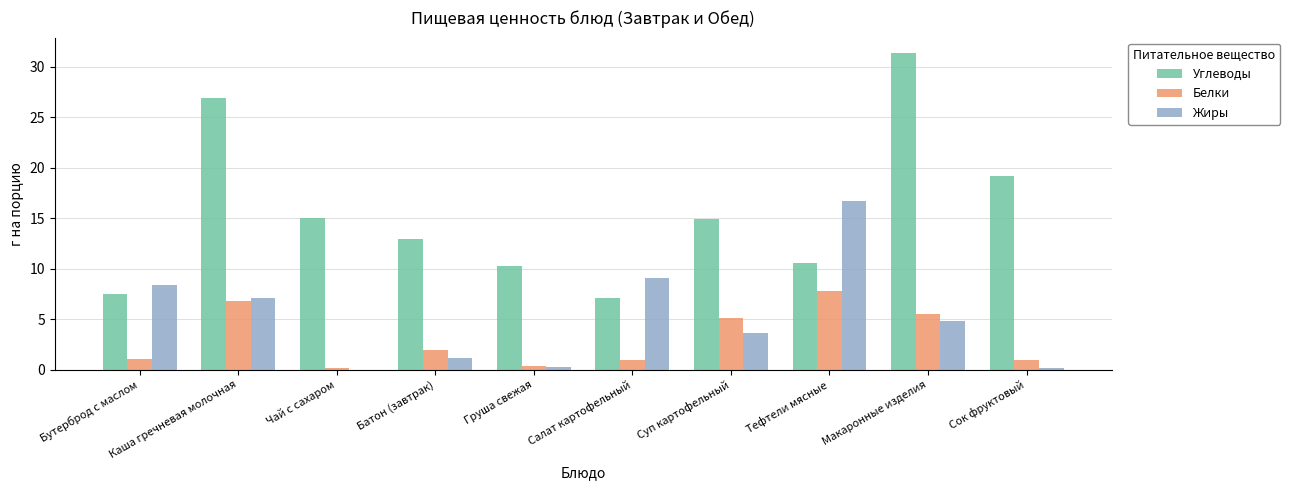

What is the sum of all Белки values?

30.9